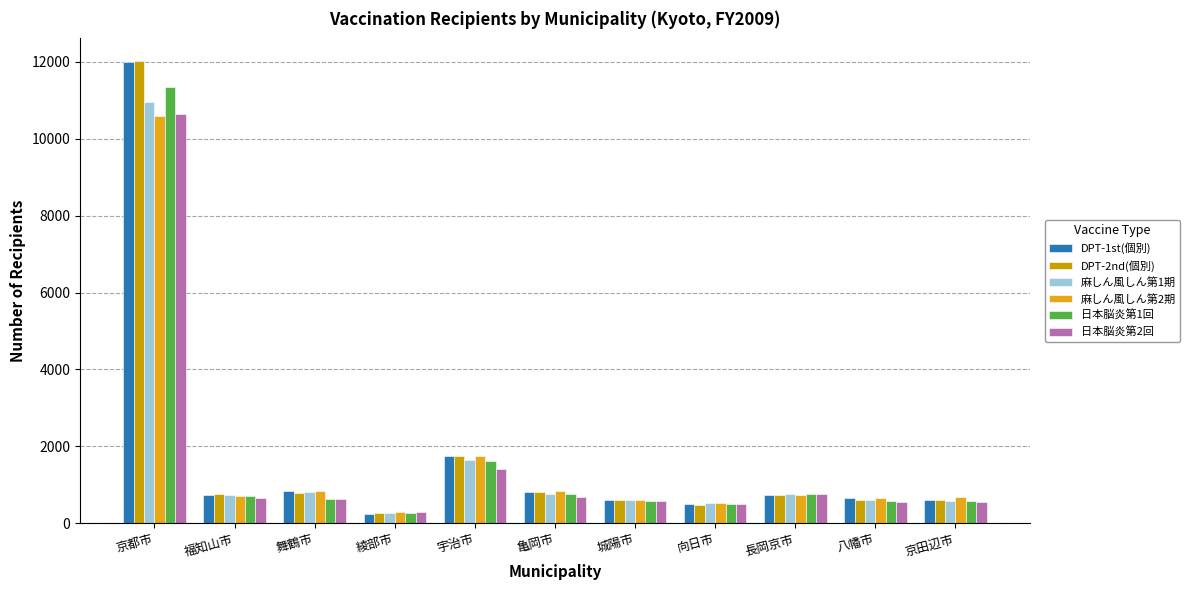

How many bars are there in total?

66